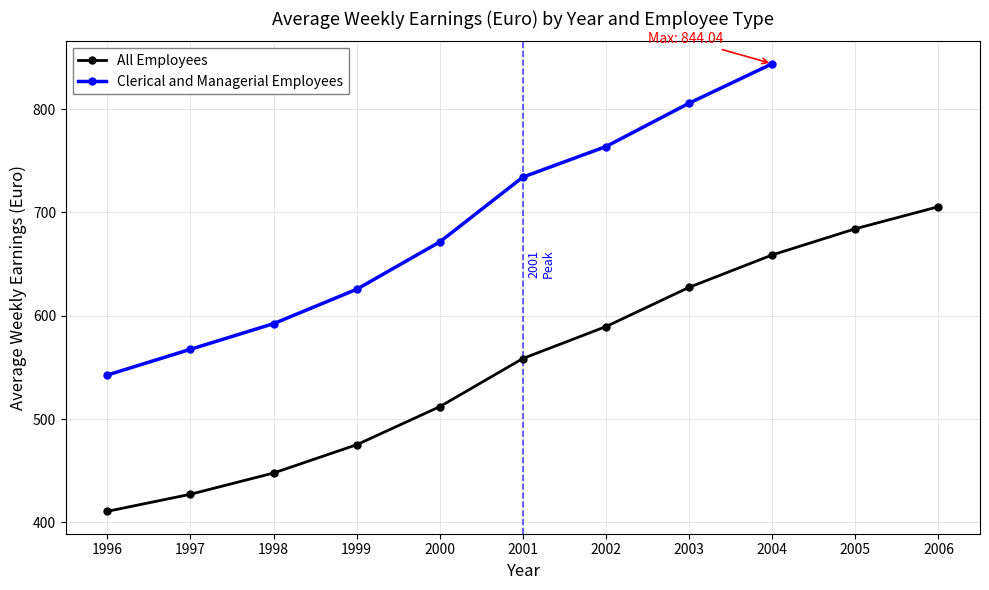

Which label corresponds to the smallest value in the chart?

1996